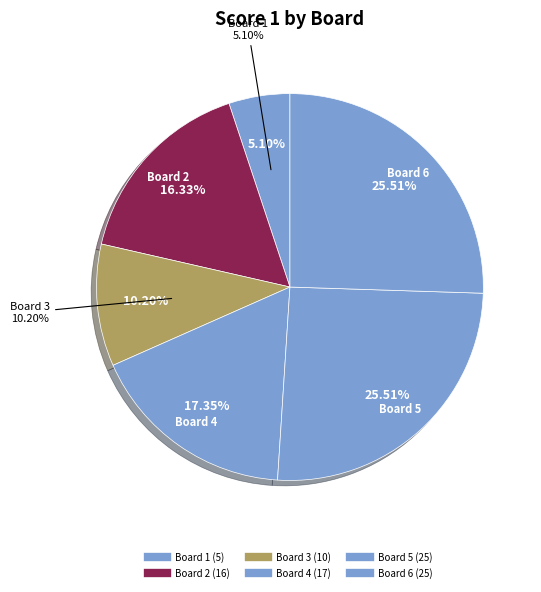

To the nearest percent, what is the difference between the largest and smallest slice percentages?

20%